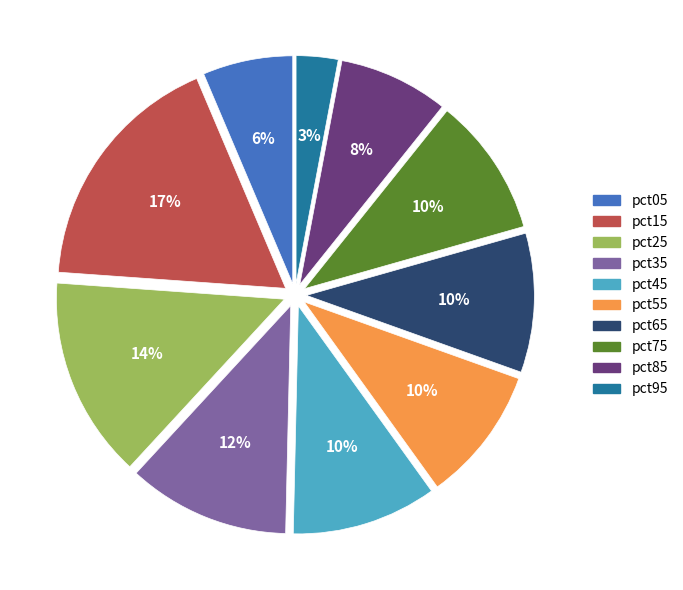

To the nearest percent, what is the combined percentage of pct25 and pct95?

17%